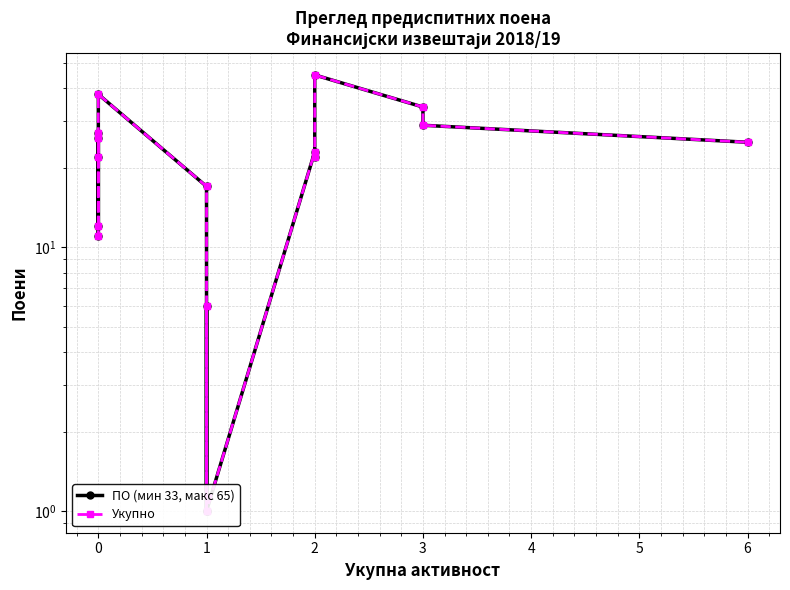

Reading right to left, transcribe all the data shown in this chart.

ПО (мин 33, макс 65): 25	29	34	45	22	23	1	6	1	17	38	22	11	27	26	12
Укупно: 25	29	34	45	22	23	1	6	1	17	38	22	11	27	26	12